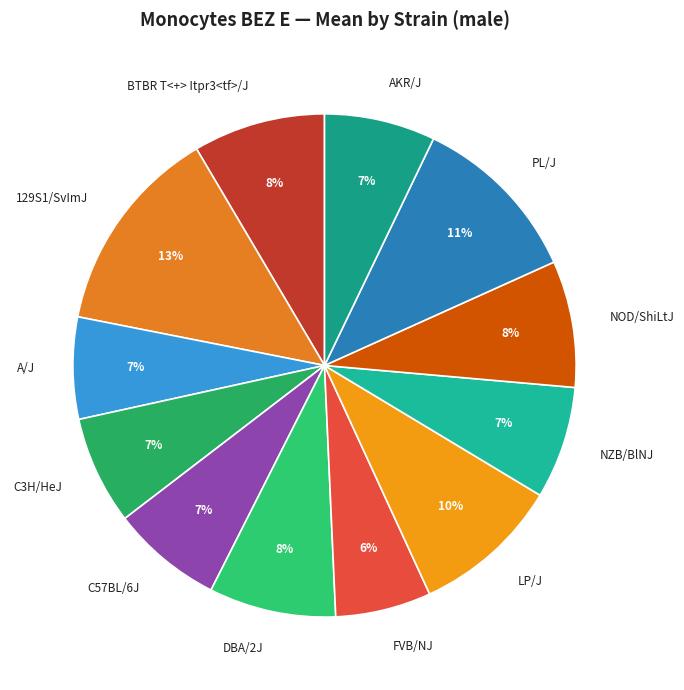

Combined, do A/J and AKR/J account for over 50%?

No